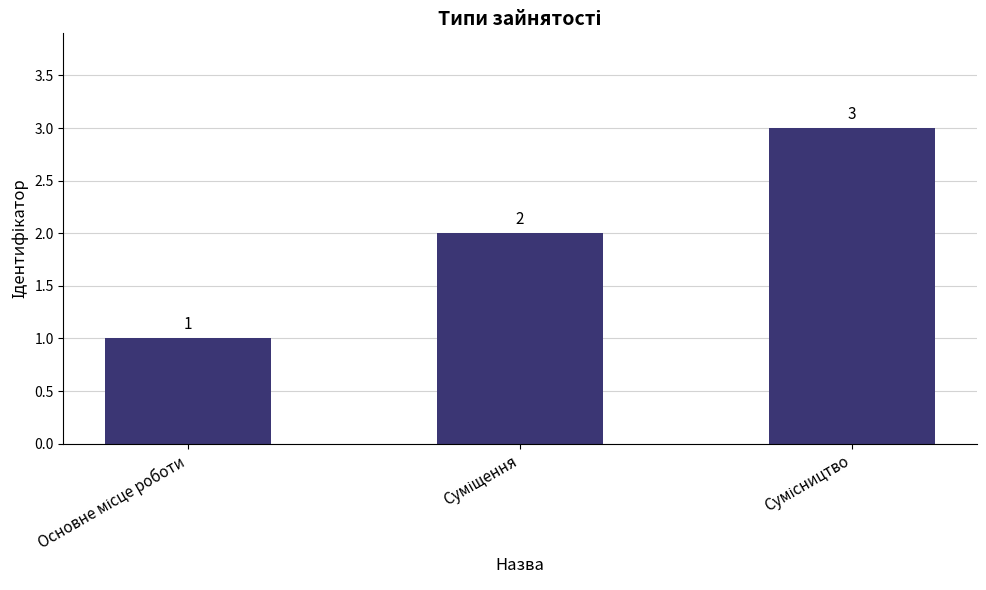

What is the value of the 2nd bar from the left?

2